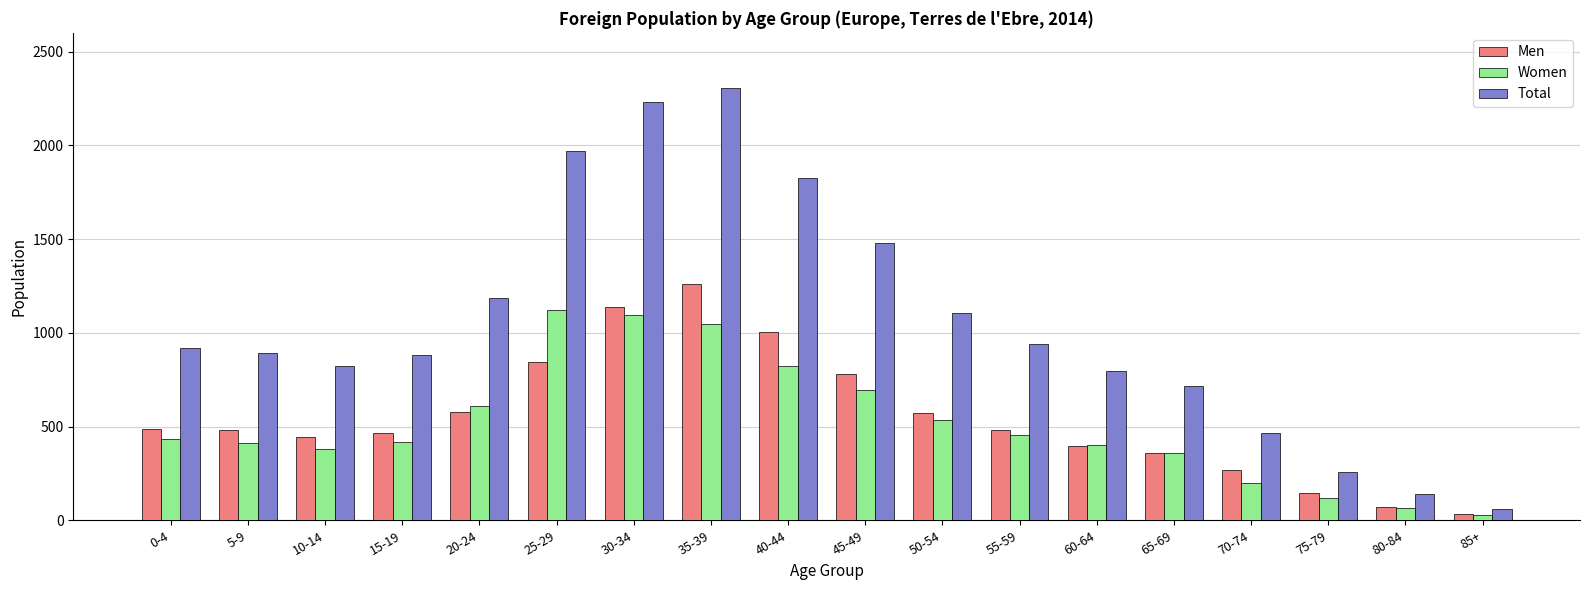

Are the bars horizontal?

No